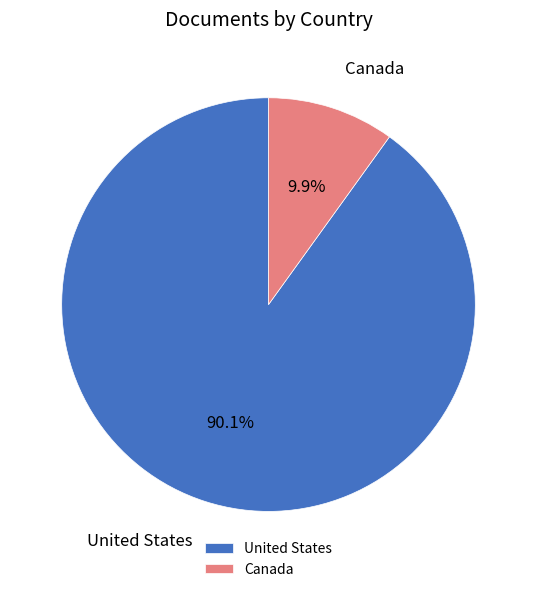

Which has a higher value, United States or Canada?

United States